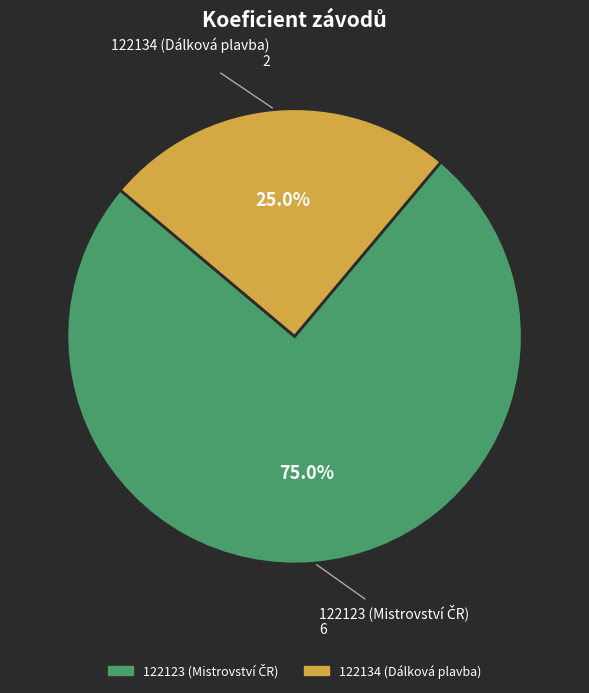

Combined, do 122123 and 122134 account for over 50%?

Yes